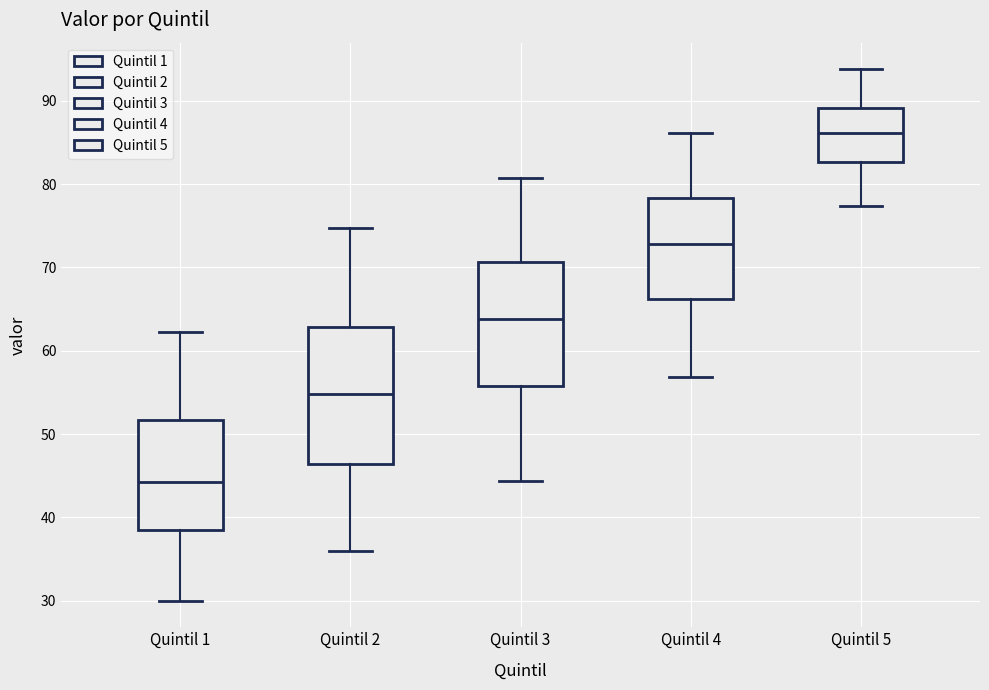

Reading left to right, read every box against the y-axis: the position of its median line, the range the box covers, and the ends of its whiskers. The values are not printed on the chart, so give them approximately, as read against the axis.

Quintil 1: median 44, box 38 to 52, whiskers 30 to 62
Quintil 2: median 55, box 46 to 63, whiskers 36 to 75
Quintil 3: median 64, box 56 to 71, whiskers 44 to 81
Quintil 4: median 73, box 66 to 78, whiskers 57 to 86
Quintil 5: median 86, box 83 to 89, whiskers 77 to 94